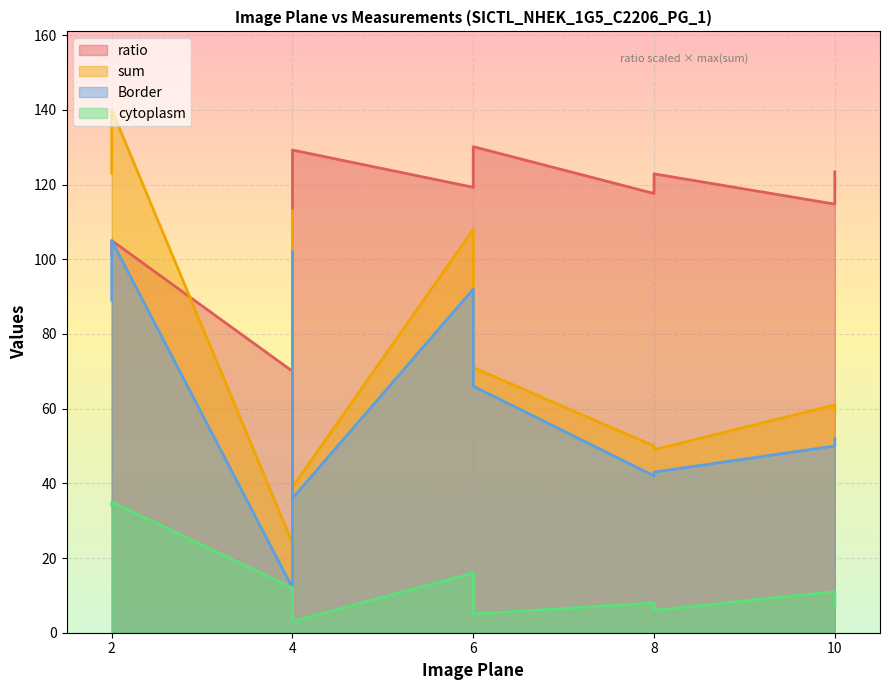

What value does the cytoplasm series have at 8?

8.0